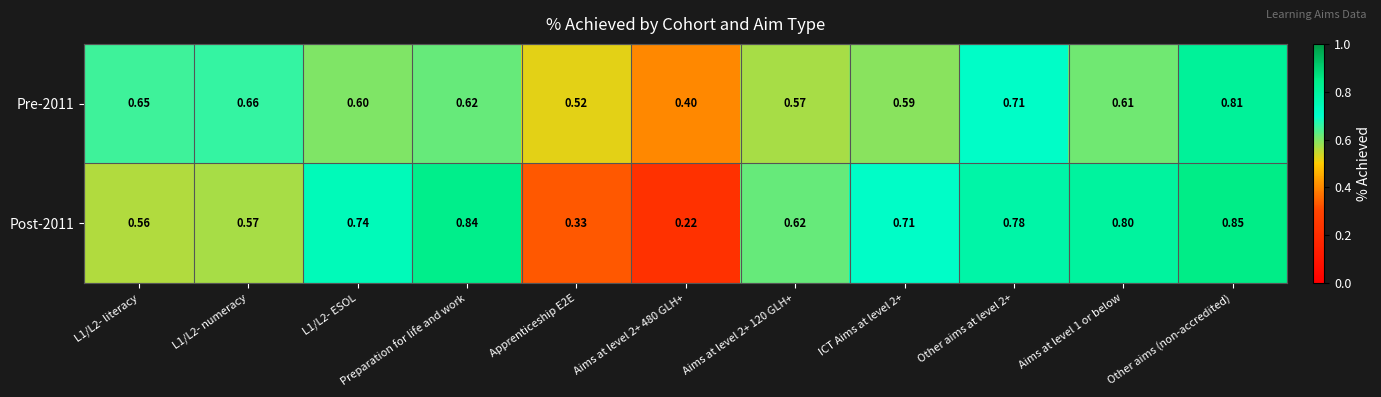

Which series has the largest range (max minus min)?

Post-2011